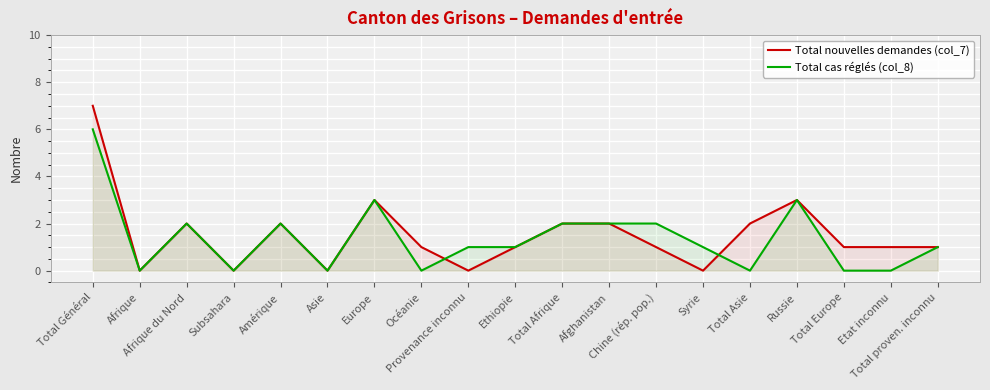

How many times do Total nouvelles demandes (col_7) and Total cas réglés (col_8) cross each other?

2